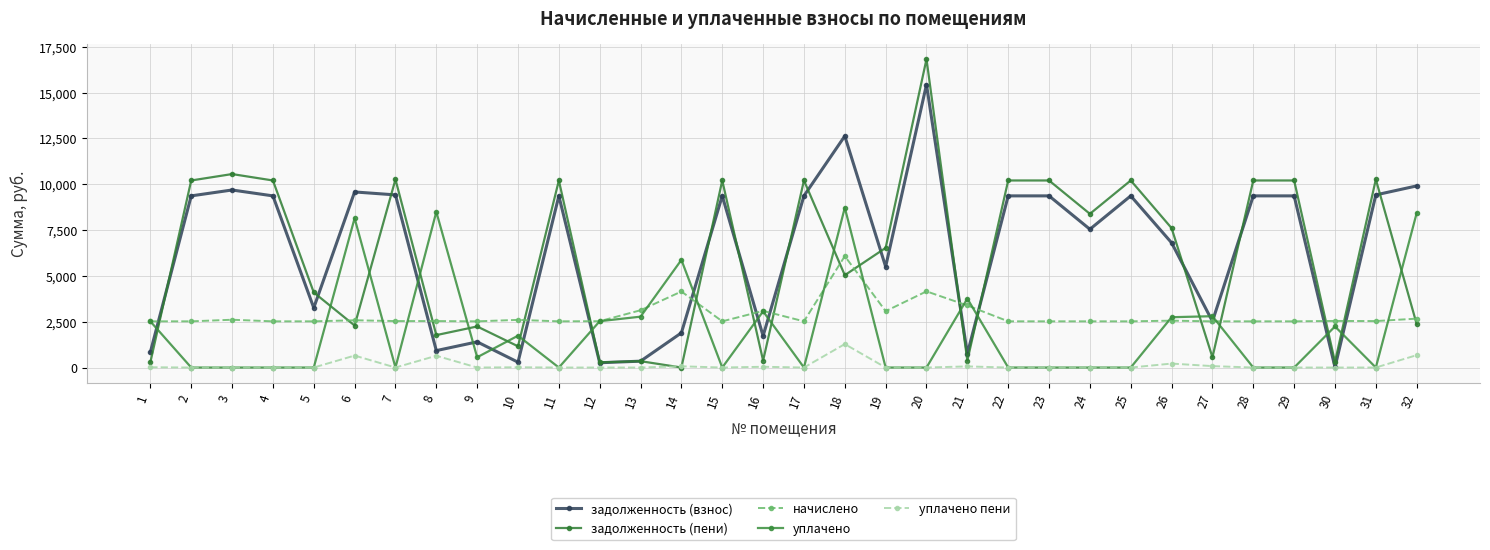

What is the spread (max minus min) of values at 27?

2722.7